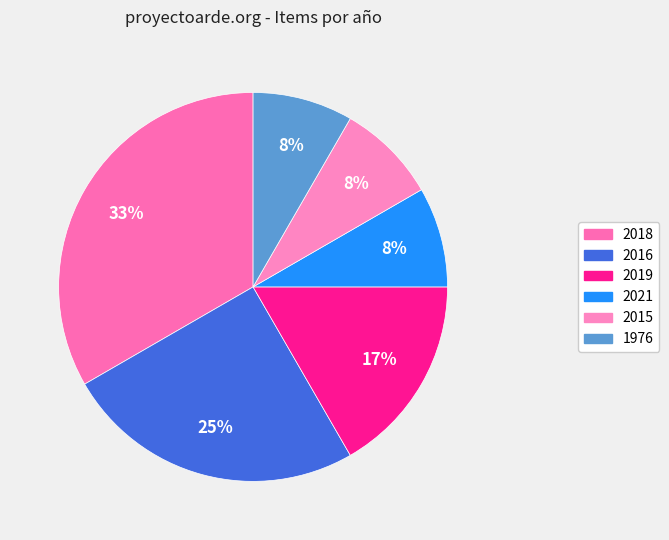

How many slices are in this pie chart?

6